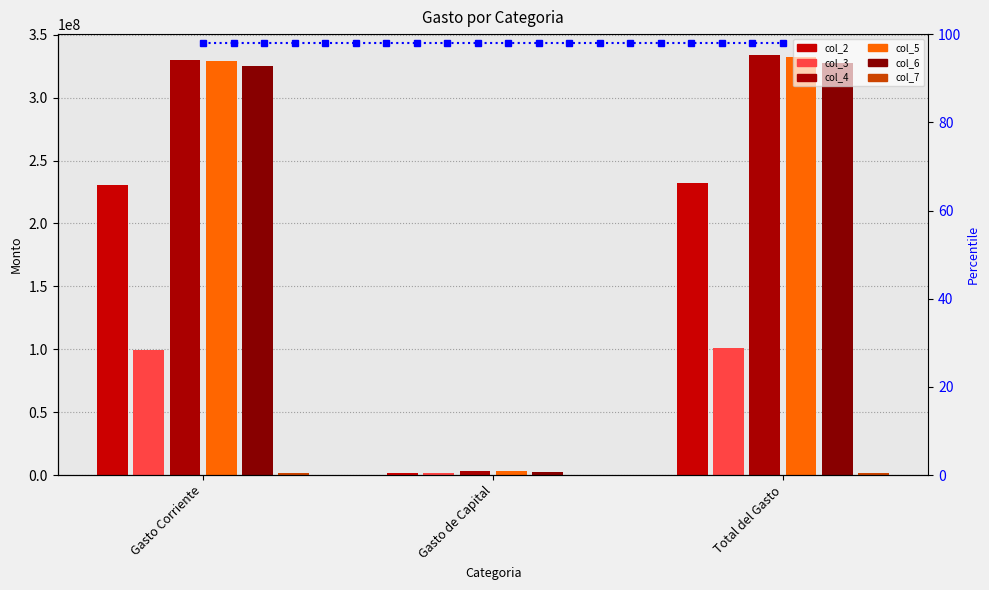

What is the value of the col_5 bar at the 3rd from the left?

332274769.8